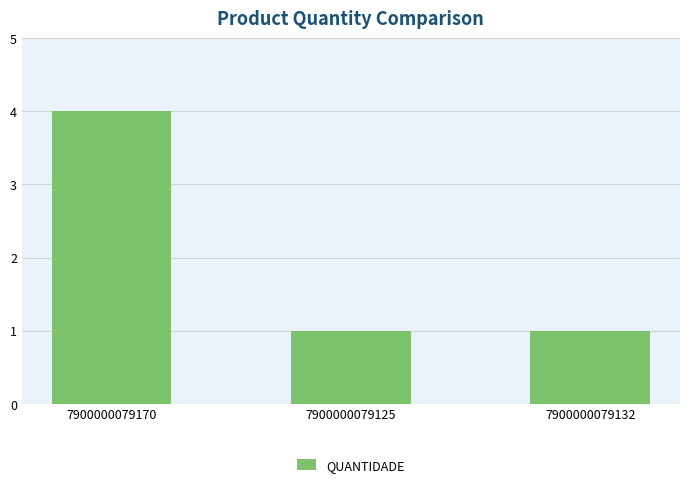

Which has a higher value, 7900000079170 or 7900000079125?

7900000079170